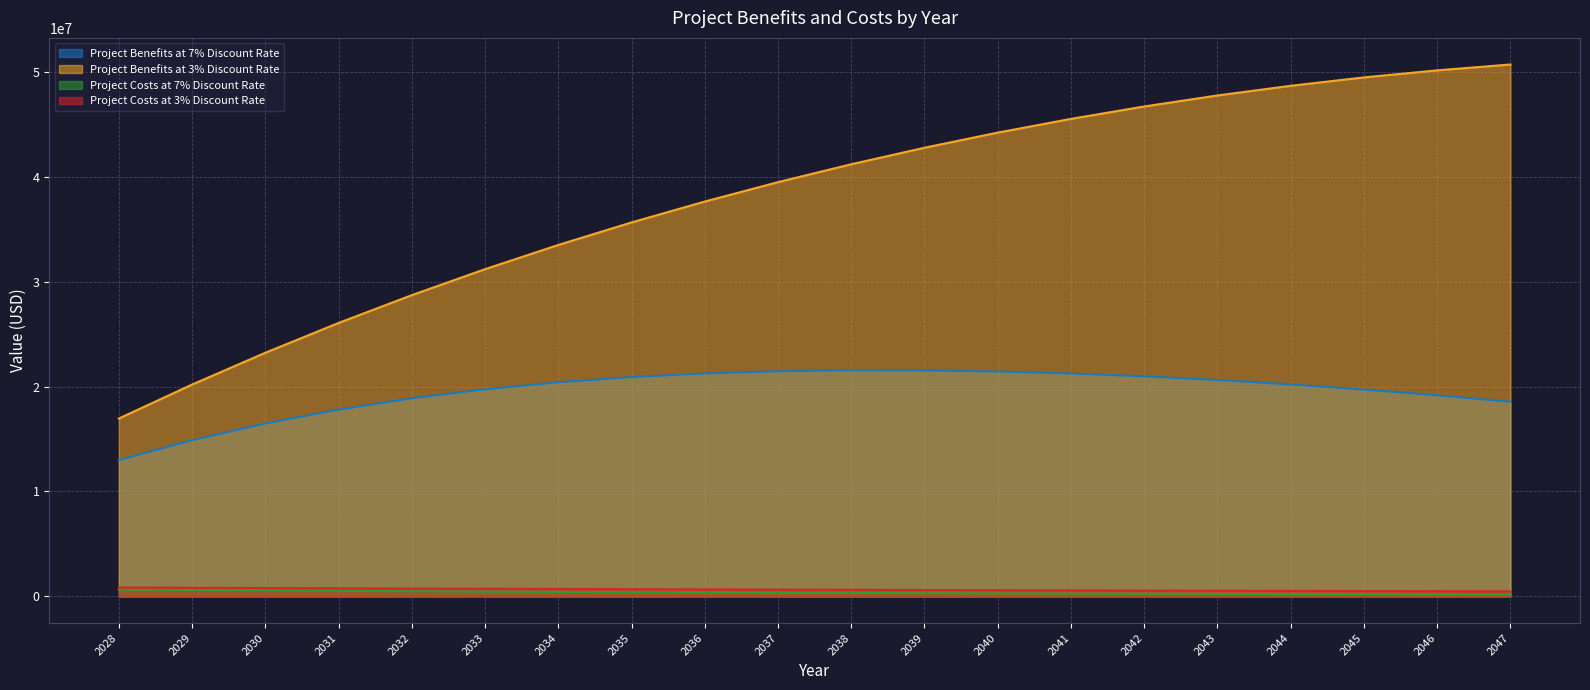

List the labels in order of Project Costs at 7% Discount Rate value, largest first.

2028, 2029, 2030, 2031, 2032, 2033, 2034, 2035, 2036, 2037, 2038, 2039, 2040, 2041, 2042, 2043, 2044, 2045, 2046, 2047